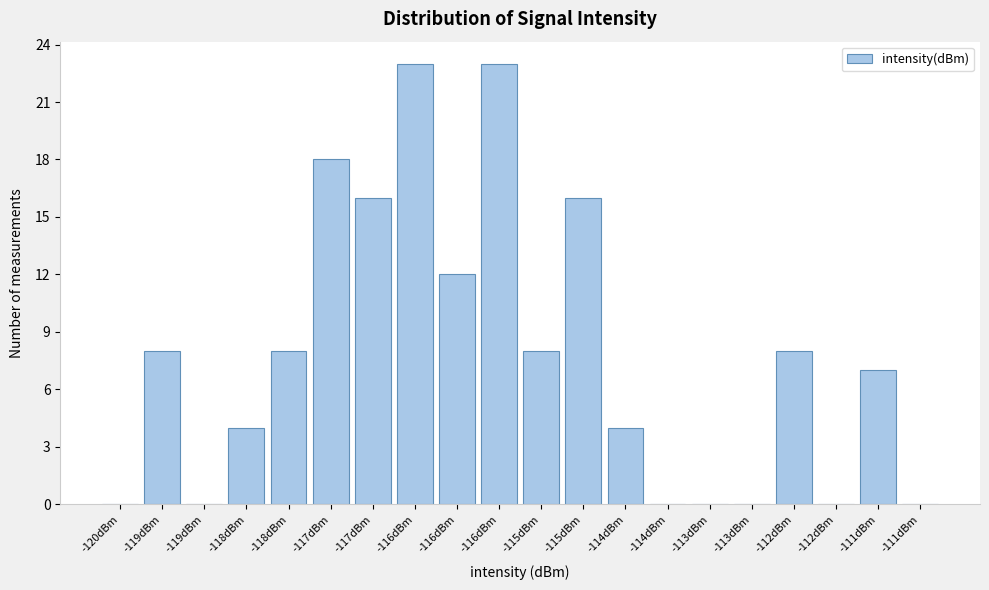

Are the bars horizontal?

No